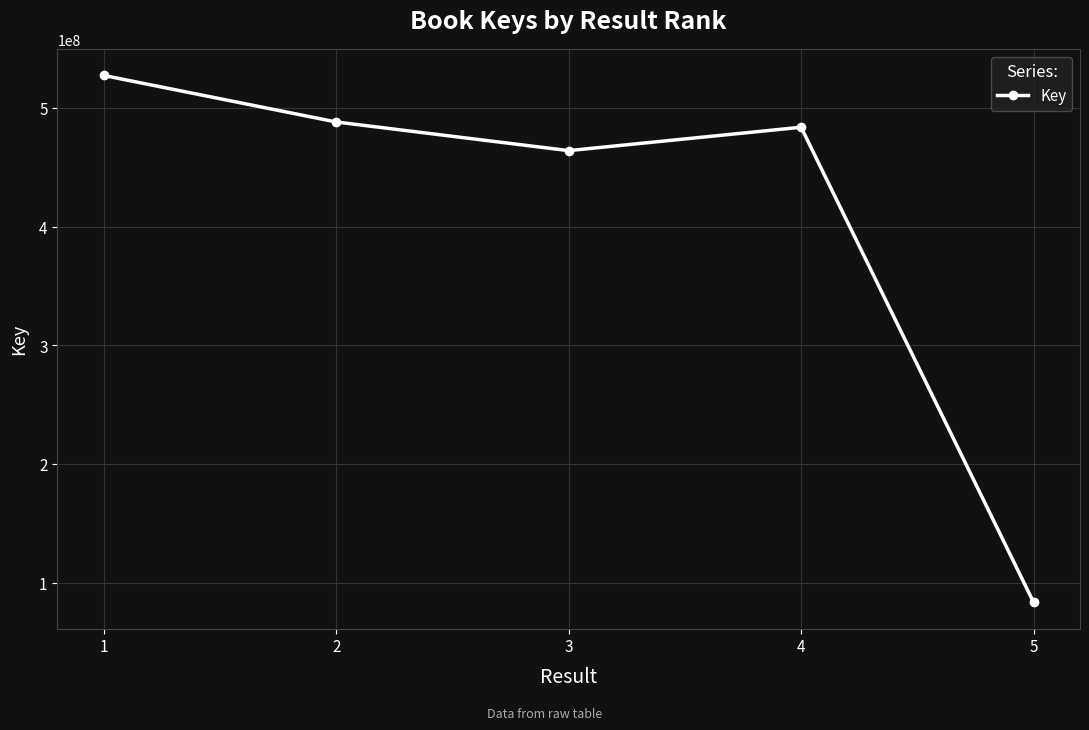

How many points are lower than both their immediate neighbors (excluding endpoints)?

1